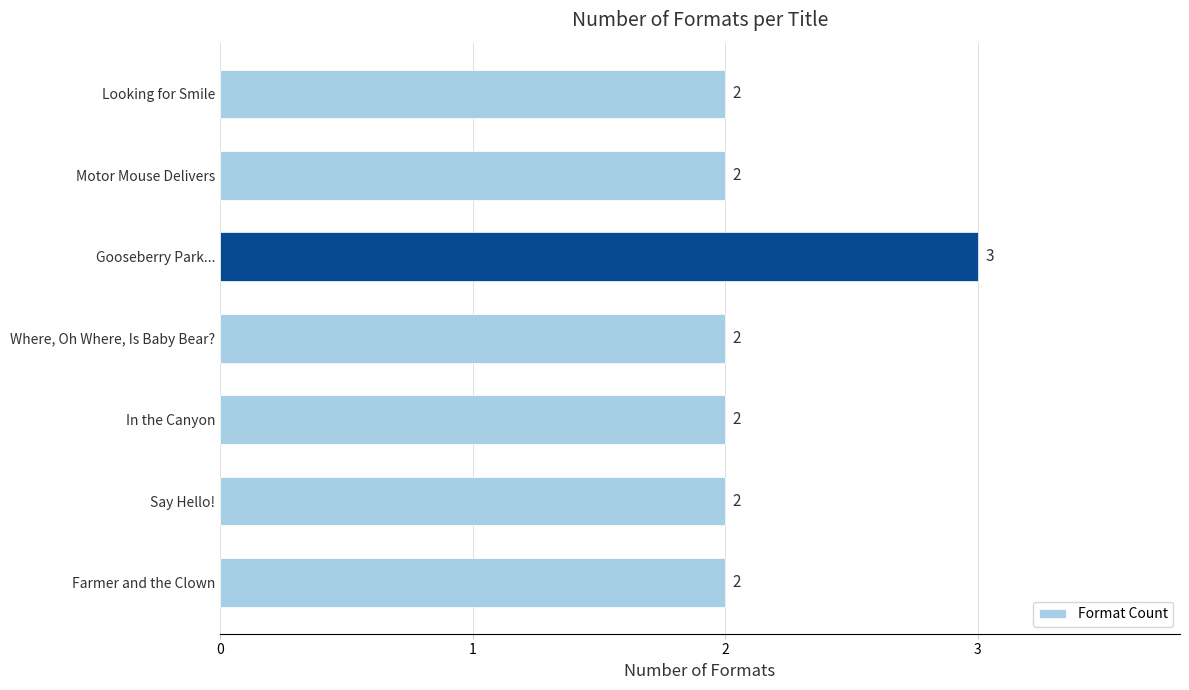

What position from the bottom is Motor Mouse Delivers?

6